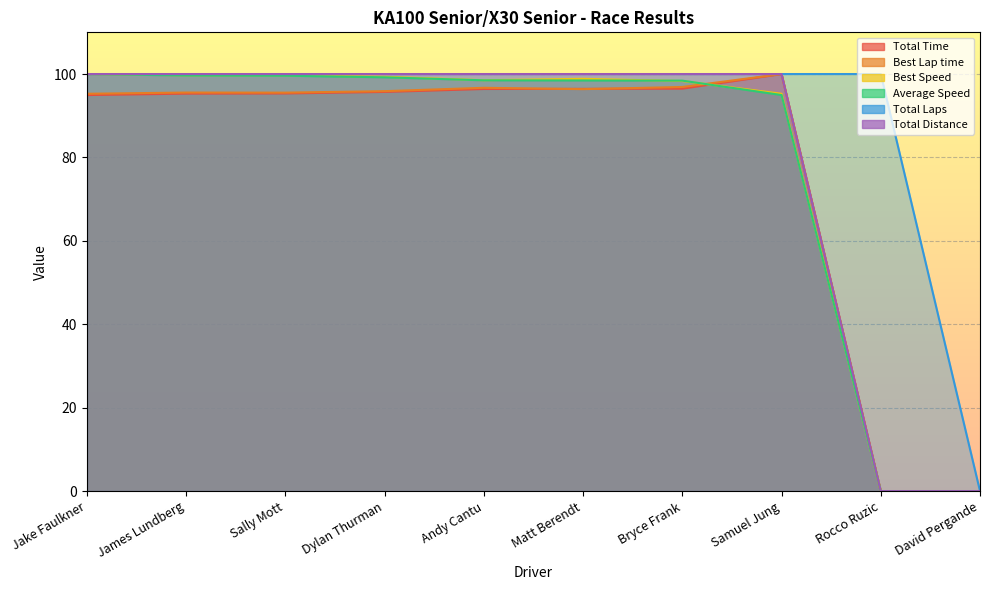

True or false: Best Lap time and Total Distance intersect in this chart.

False